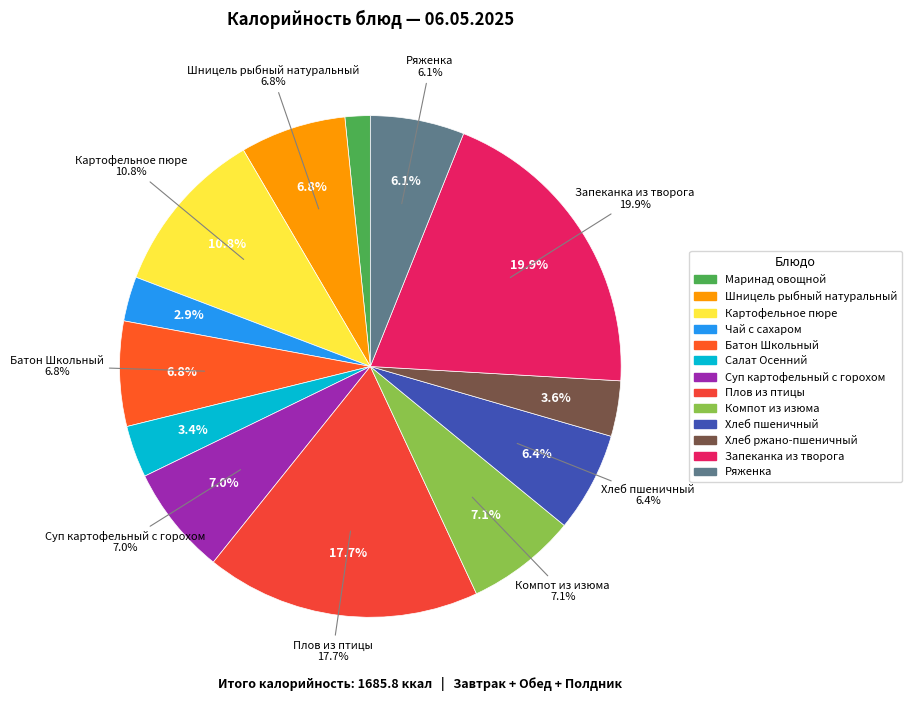

Is it true that Суп картофельный с горохом is 17% of the pie?

False